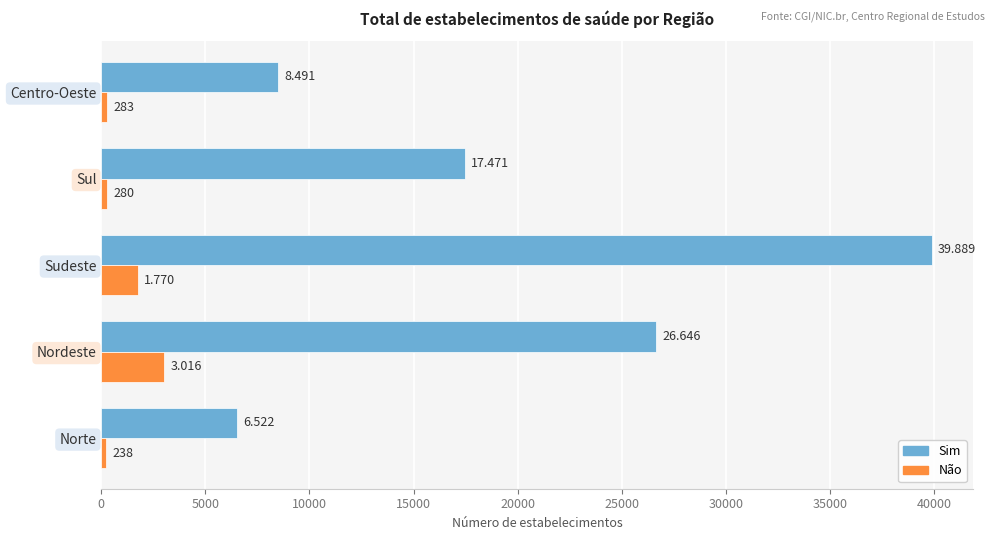

What are all the series names shown in the legend?

Sim, Não